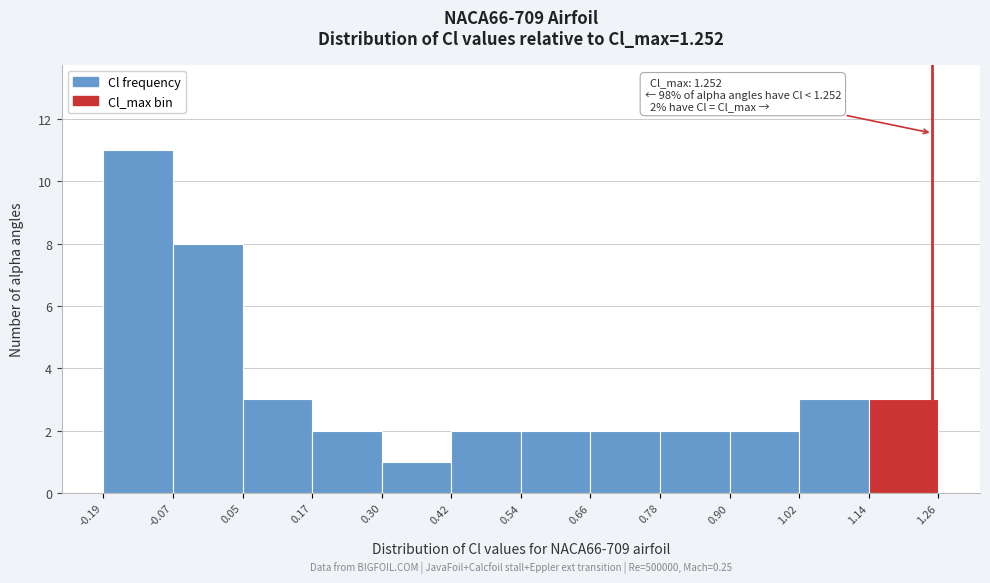

Over which range of the x-axis is the bar tallest?

-0.19 to -0.07